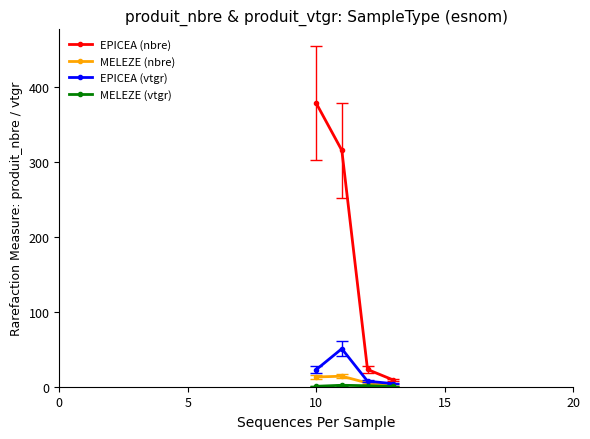

In MELEZE (nbre), how many points are higher than both neighbors (excluding endpoints)?

1